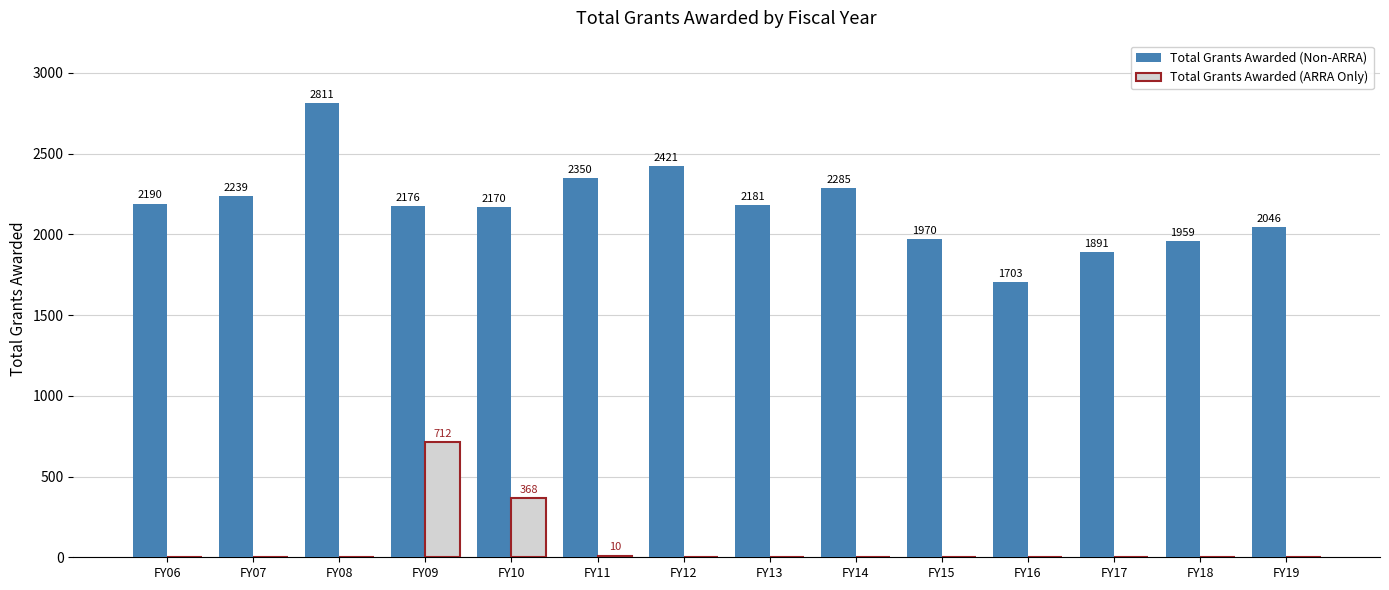

What are all the series names shown in the legend?

Total Grants Awarded (Non-ARRA), Total Grants Awarded (ARRA Only)